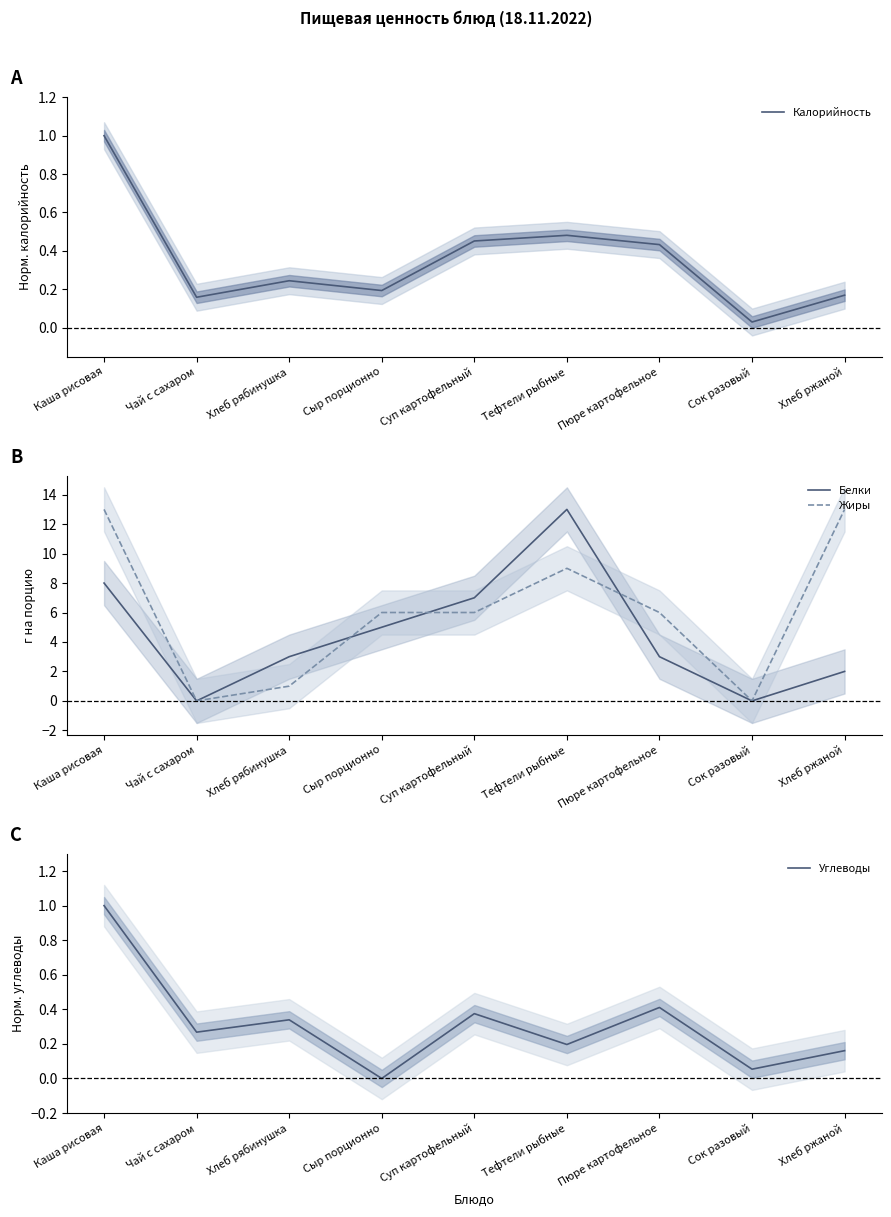

What is the average value of the Белки series?

4.6